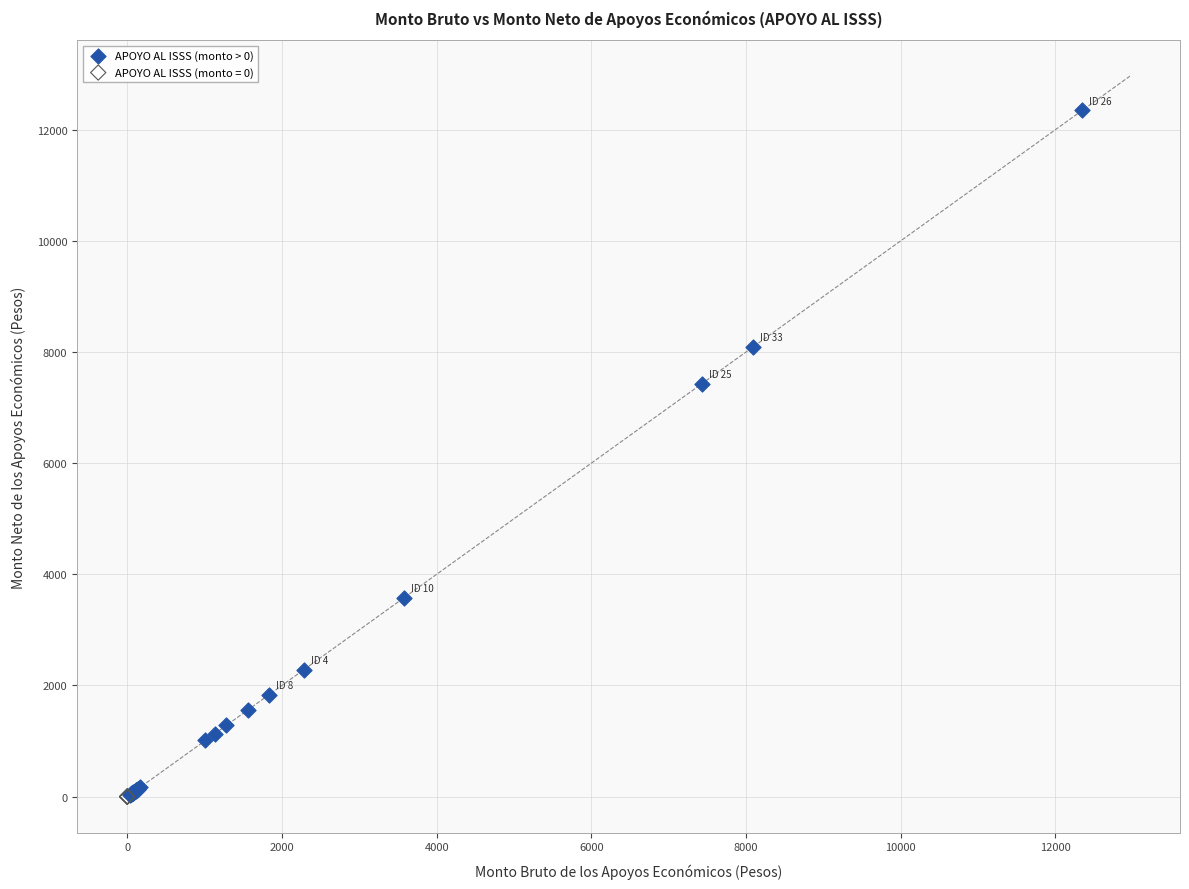

Which series contains the highest Y value?

APOYO AL ISSS (monto > 0)